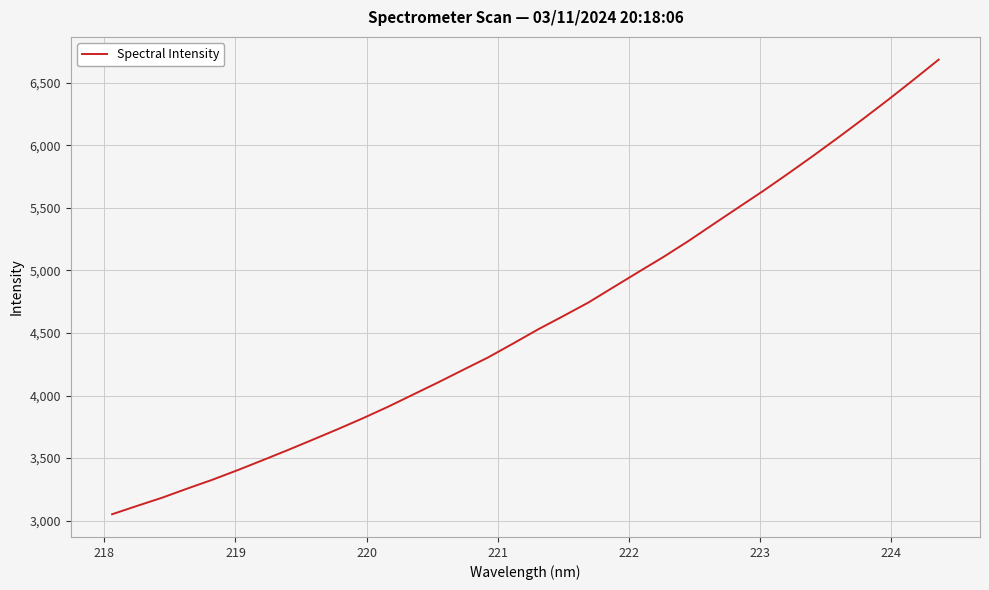

What is the greatest value displayed?

6685.3